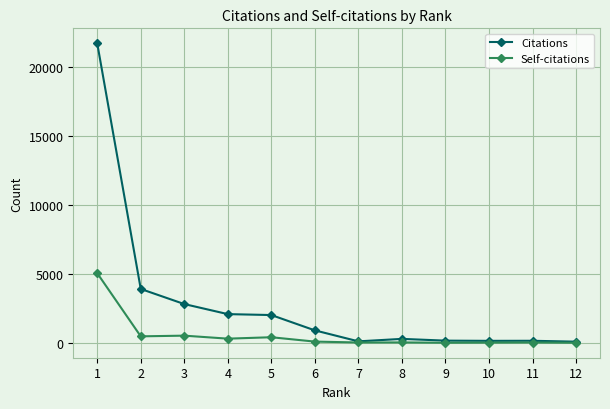

Rank the series by their average value, from highest to lowest.

Citations, Self-citations